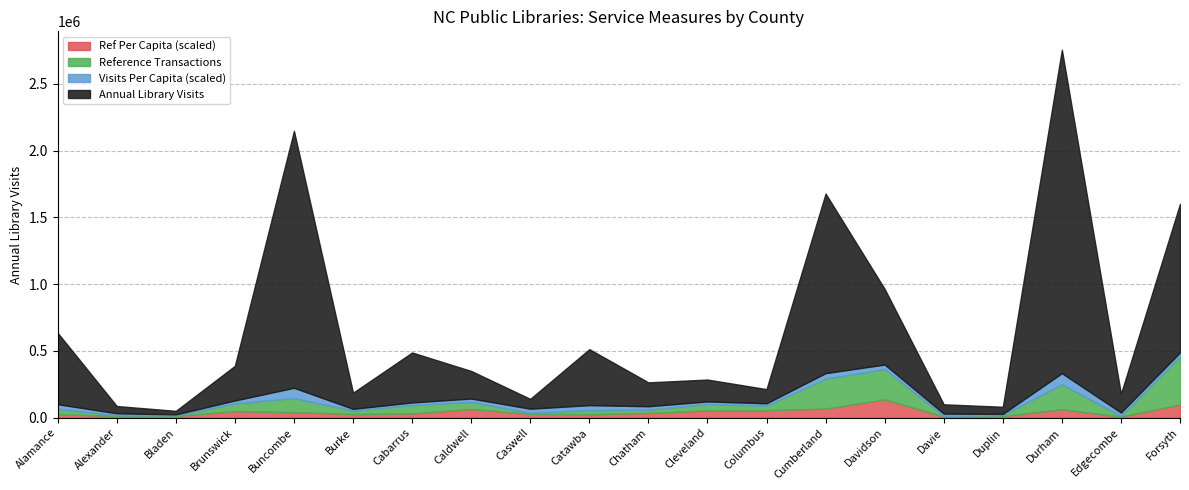

At which category does the chart reach its peak across all series?

Durham